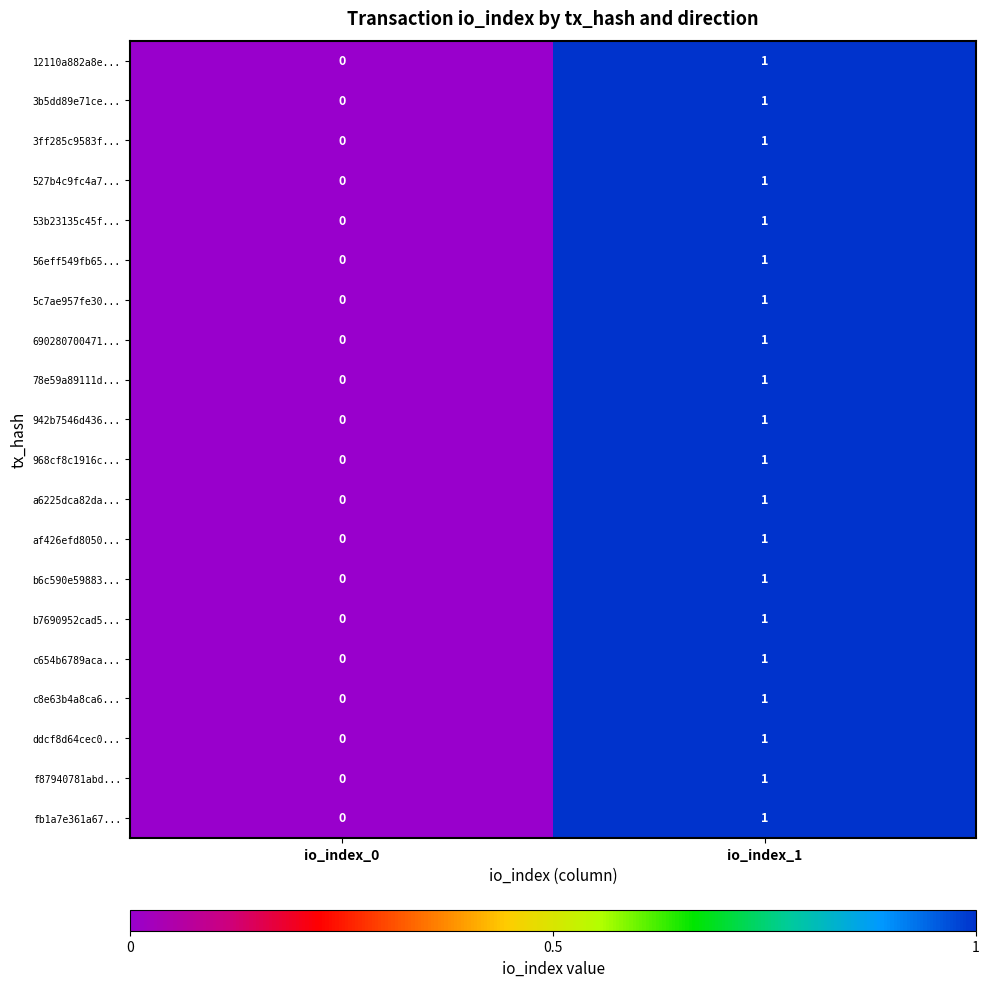

At which category is the sum across all series the highest?

io_index_1